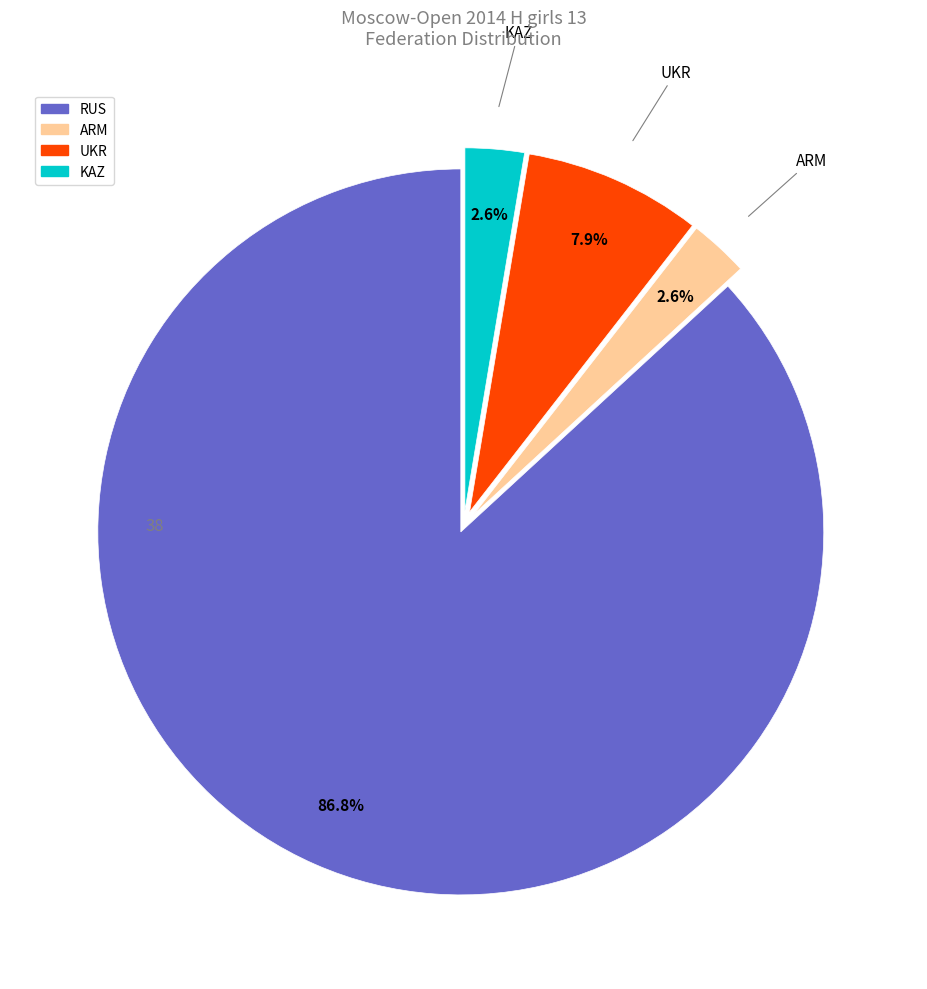

Which slice is the largest?

RUS